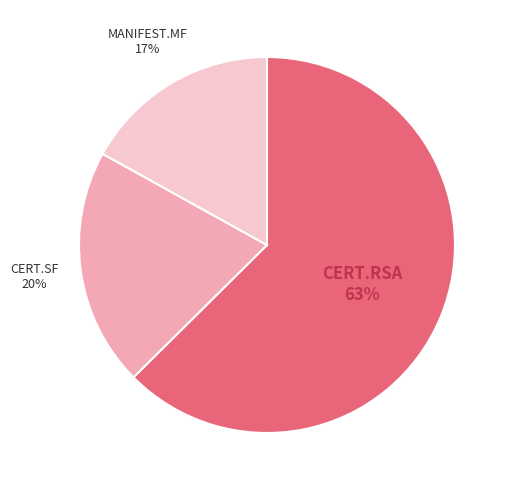

What is the smallest slice in the pie chart?

MANIFEST.MF